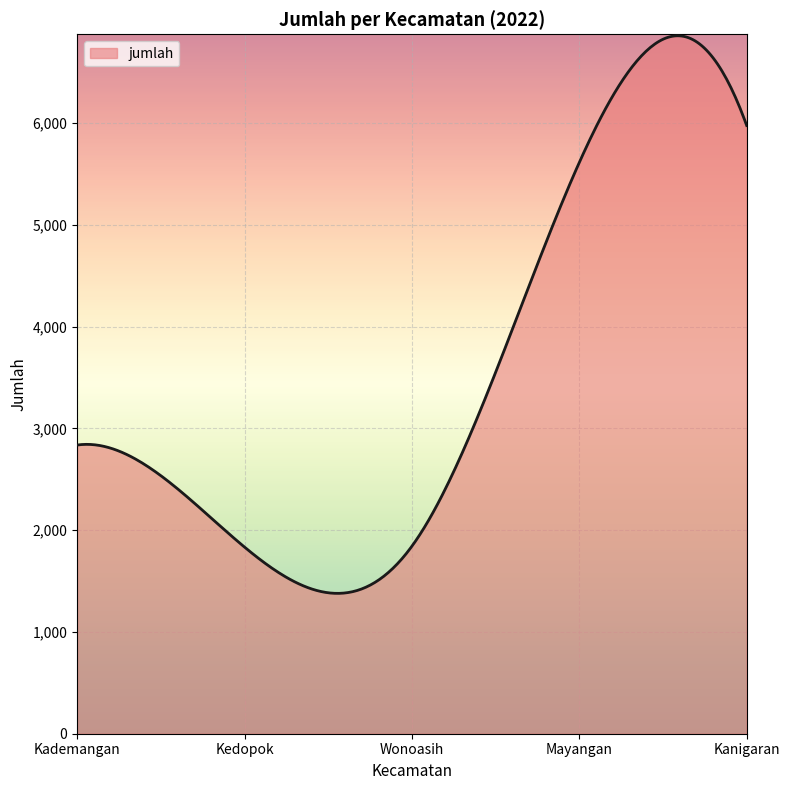

What is the greatest value displayed?

6858.9